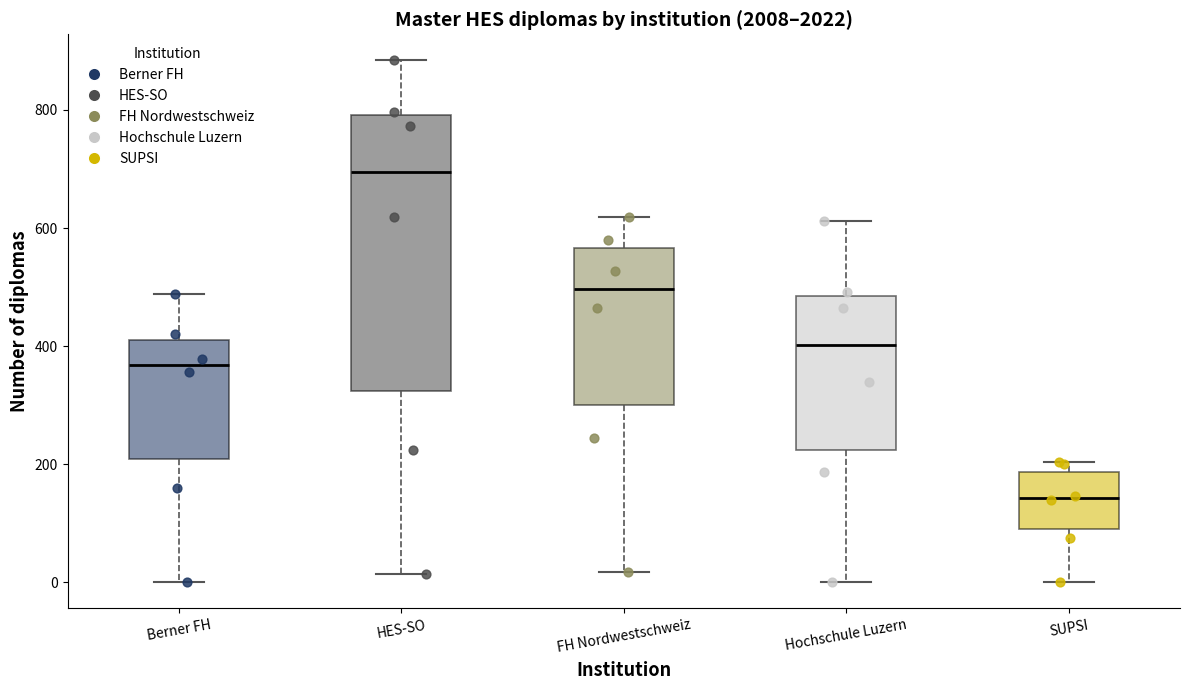

Reading left to right, read every box against the y-axis: the position of its median line, the range the box covers, and the ends of its whiskers. The values are not printed on the chart, so give them approximately, as read against the axis.

Berner FH: median 360, box 200 to 420, whiskers 0 to 480
HES-SO: median 700, box 320 to 800, whiskers 20 to 880
FH Nordwestschweiz: median 500, box 300 to 560, whiskers 20 to 620
Hochschule Luzern: median 400, box 220 to 480, whiskers 0 to 620
SUPSI: median 140, box 100 to 180, whiskers 0 to 200